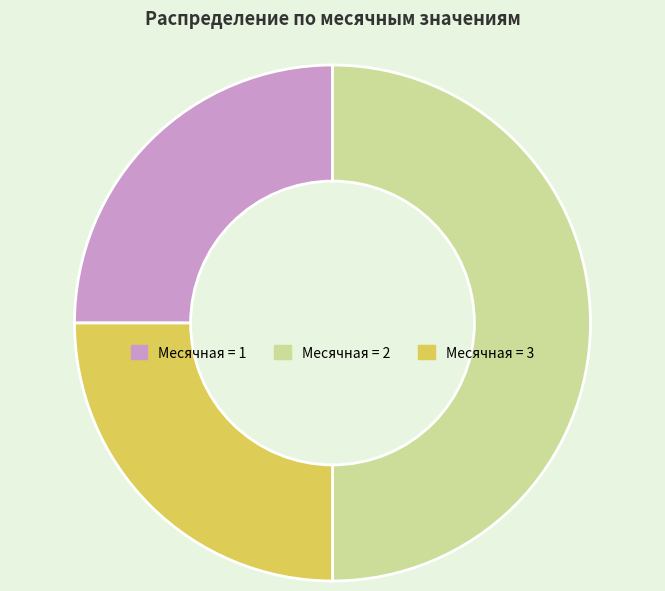

The Месячная = 3 slice represents 38% of the pie. True or false?

False